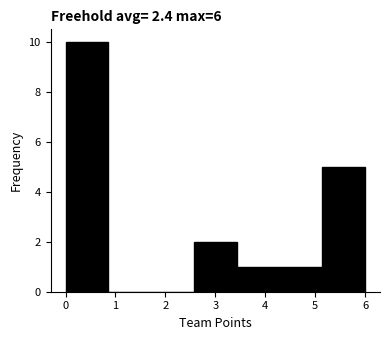

Over which range of the x-axis is the bar tallest?

0.0 to 0.9